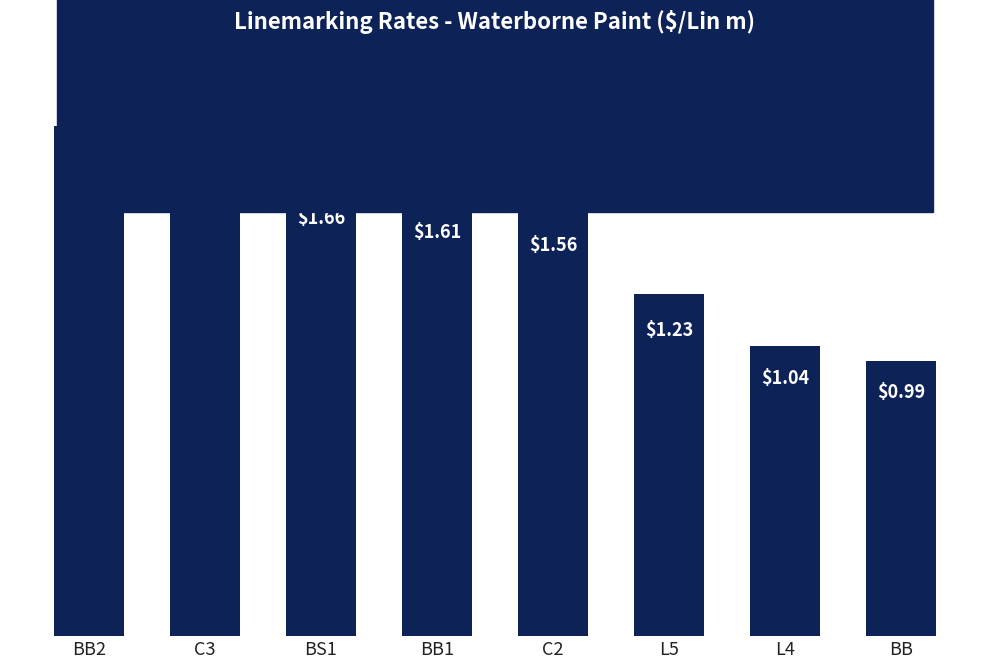

The value at C2 is 0.5. True or false?

False